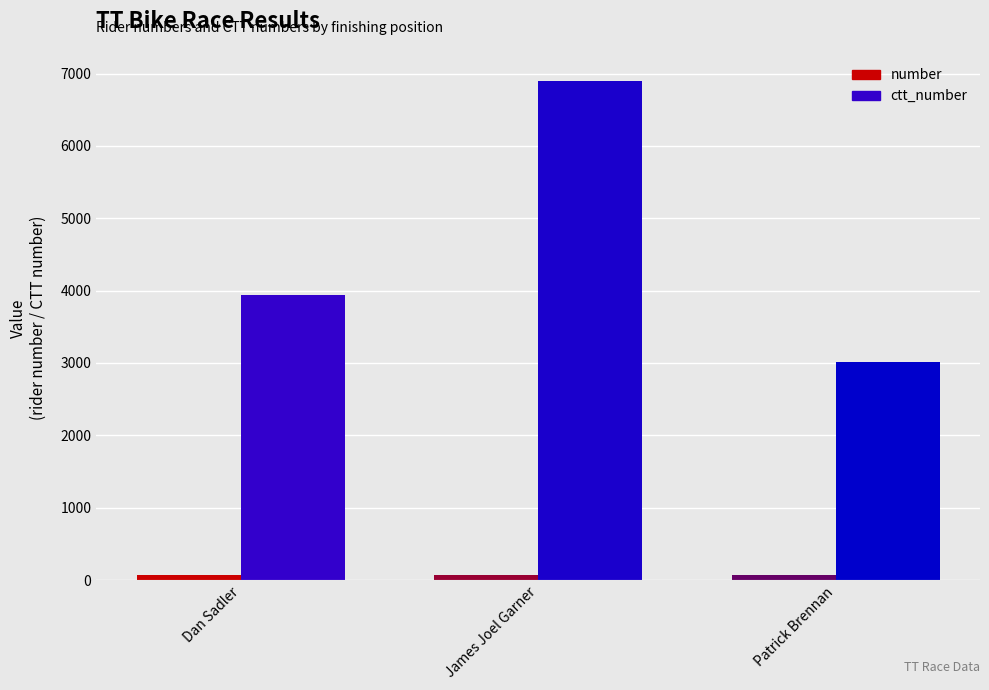

What is the maximum value shown in the chart?

6900